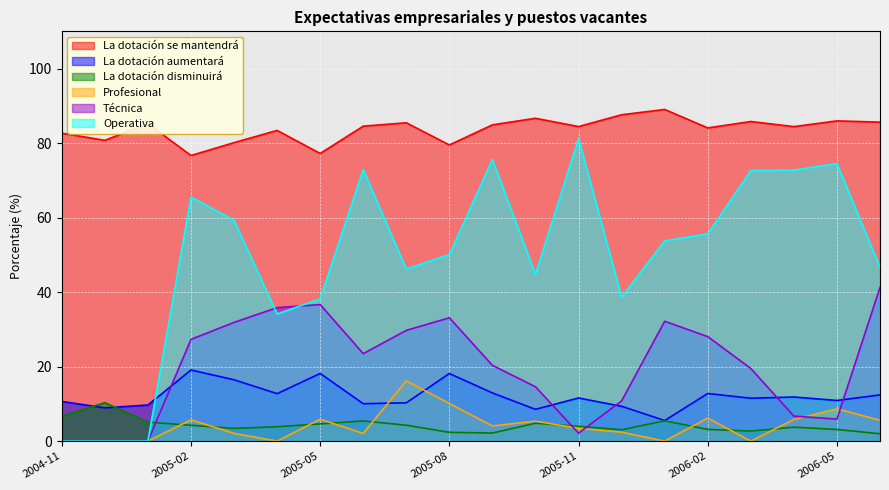

What is the value of the La dotación aumentará point at the 2nd from the left?

8.9